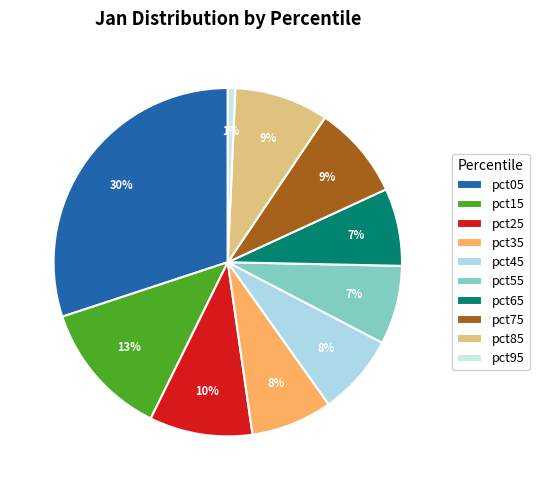

Does any single category account for the majority?

No